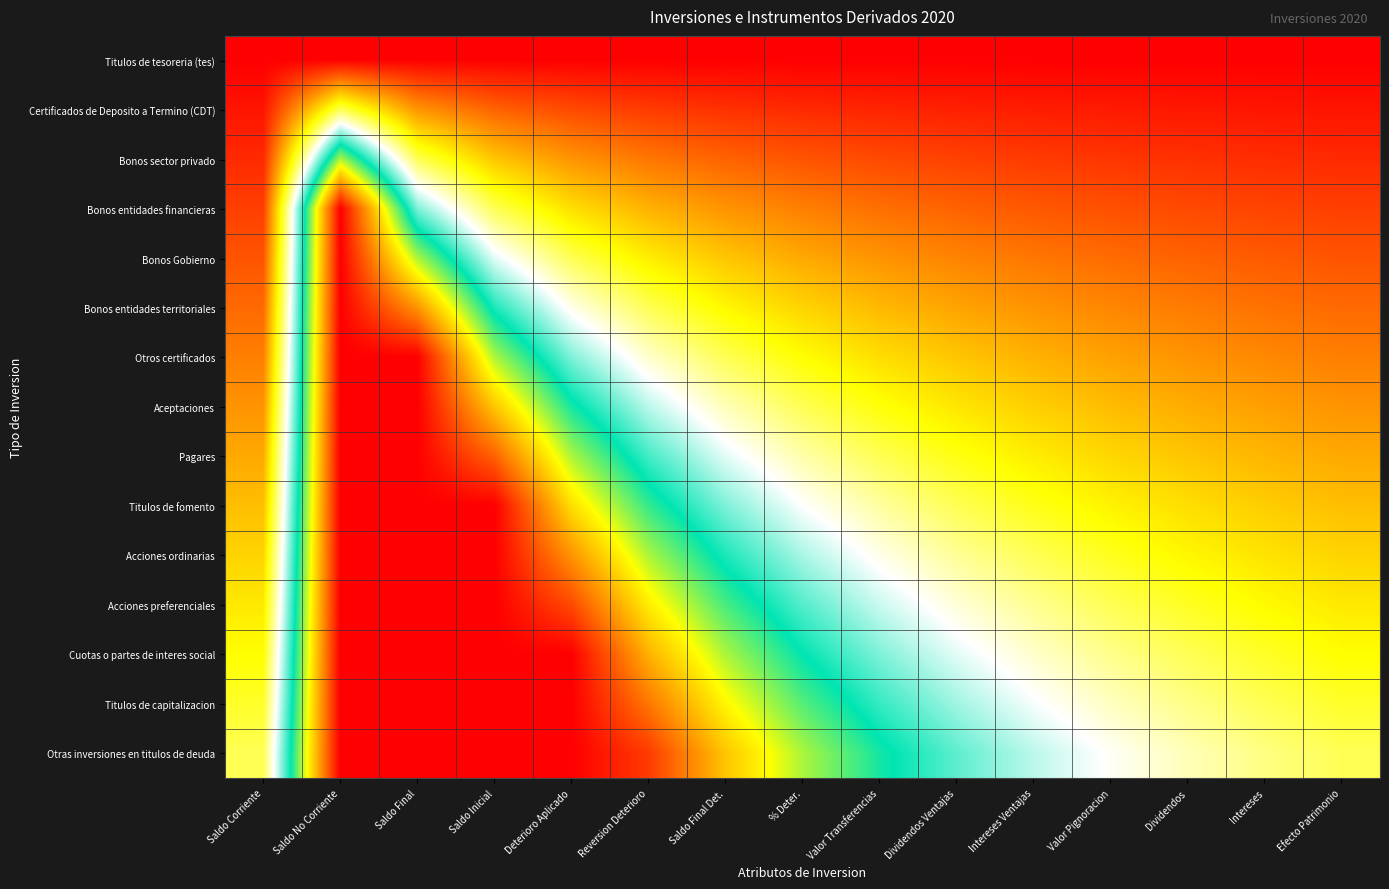

Reading left to right, list all the values displayed in this chart.

Titulos de tesoreria (tes): Saldo Corriente=0.0	Saldo No Corriente=0.0	Saldo Final=0.0	Saldo Inicial=0.0	Deterioro Aplicado=0.0	Reversion Deterioro=0.0	Saldo Final Det.=0.0	% Deter.=0.0	Valor Transferencias=0.0	Dividendos Ventajas=0.0	Intereses Ventajas=0.0	Valor Pignoracion=0.0	Dividendos=0.0	Intereses=0.0	Efecto Patrimonio=0.0
Certificados de Deposito a Termino (CDT): Saldo Corriente=0.1	Saldo No Corriente=1.0	Saldo Final=0.5	Saldo Inicial=0.3	Deterioro Aplicado=0.2	Reversion Deterioro=0.2	Saldo Final Det.=0.2	% Deter.=0.1	Valor Transferencias=0.1	Dividendos Ventajas=0.1	Intereses Ventajas=0.1	Valor Pignoracion=0.1	Dividendos=0.1	Intereses=0.1	Efecto Patrimonio=0.1
Bonos sector privado: Saldo Corriente=0.1	Saldo No Corriente=2.0	Saldo Final=1.0	Saldo Inicial=0.7	Deterioro Aplicado=0.5	Reversion Deterioro=0.4	Saldo Final Det.=0.3	% Deter.=0.3	Valor Transferencias=0.2	Dividendos Ventajas=0.2	Intereses Ventajas=0.2	Valor Pignoracion=0.2	Dividendos=0.2	Intereses=0.2	Efecto Patrimonio=0.1
Bonos entidades financieras: Saldo Corriente=0.2	Saldo No Corriente=3.0	Saldo Final=1.5	Saldo Inicial=1.0	Deterioro Aplicado=0.8	Reversion Deterioro=0.6	Saldo Final Det.=0.5	% Deter.=0.4	Valor Transferencias=0.4	Dividendos Ventajas=0.3	Intereses Ventajas=0.3	Valor Pignoracion=0.3	Dividendos=0.2	Intereses=0.2	Efecto Patrimonio=0.2
Bonos Gobierno: Saldo Corriente=0.3	Saldo No Corriente=3.0	Saldo Final=2.0	Saldo Inicial=1.3	Deterioro Aplicado=1.0	Reversion Deterioro=0.8	Saldo Final Det.=0.7	% Deter.=0.6	Valor Transferencias=0.5	Dividendos Ventajas=0.4	Intereses Ventajas=0.4	Valor Pignoracion=0.4	Dividendos=0.3	Intereses=0.3	Efecto Patrimonio=0.3
Bonos entidades territoriales: Saldo Corriente=0.4	Saldo No Corriente=3.0	Saldo Final=2.5	Saldo Inicial=1.7	Deterioro Aplicado=1.2	Reversion Deterioro=1.0	Saldo Final Det.=0.8	% Deter.=0.7	Valor Transferencias=0.6	Dividendos Ventajas=0.6	Intereses Ventajas=0.5	Valor Pignoracion=0.5	Dividendos=0.4	Intereses=0.4	Efecto Patrimonio=0.4
Otros certificados: Saldo Corriente=0.4	Saldo No Corriente=3.0	Saldo Final=3.0	Saldo Inicial=2.0	Deterioro Aplicado=1.5	Reversion Deterioro=1.2	Saldo Final Det.=1.0	% Deter.=0.9	Valor Transferencias=0.8	Dividendos Ventajas=0.7	Intereses Ventajas=0.6	Valor Pignoracion=0.5	Dividendos=0.5	Intereses=0.5	Efecto Patrimonio=0.4
Aceptaciones: Saldo Corriente=0.5	Saldo No Corriente=3.0	Saldo Final=3.0	Saldo Inicial=2.3	Deterioro Aplicado=1.8	Reversion Deterioro=1.4	Saldo Final Det.=1.2	% Deter.=1.0	Valor Transferencias=0.9	Dividendos Ventajas=0.8	Intereses Ventajas=0.7	Valor Pignoracion=0.6	Dividendos=0.6	Intereses=0.5	Efecto Patrimonio=0.5
Pagares: Saldo Corriente=0.6	Saldo No Corriente=3.0	Saldo Final=3.0	Saldo Inicial=2.7	Deterioro Aplicado=2.0	Reversion Deterioro=1.6	Saldo Final Det.=1.3	% Deter.=1.1	Valor Transferencias=1.0	Dividendos Ventajas=0.9	Intereses Ventajas=0.8	Valor Pignoracion=0.7	Dividendos=0.7	Intereses=0.6	Efecto Patrimonio=0.6
Titulos de fomento: Saldo Corriente=0.6	Saldo No Corriente=3.0	Saldo Final=3.0	Saldo Inicial=3.0	Deterioro Aplicado=2.3	Reversion Deterioro=1.8	Saldo Final Det.=1.5	% Deter.=1.3	Valor Transferencias=1.1	Dividendos Ventajas=1.0	Intereses Ventajas=0.9	Valor Pignoracion=0.8	Dividendos=0.8	Intereses=0.7	Efecto Patrimonio=0.6
Acciones ordinarias: Saldo Corriente=0.7	Saldo No Corriente=3.0	Saldo Final=3.0	Saldo Inicial=3.0	Deterioro Aplicado=2.5	Reversion Deterioro=2.0	Saldo Final Det.=1.7	% Deter.=1.4	Valor Transferencias=1.2	Dividendos Ventajas=1.1	Intereses Ventajas=1.0	Valor Pignoracion=0.9	Dividendos=0.8	Intereses=0.8	Efecto Patrimonio=0.7
Acciones preferenciales: Saldo Corriente=0.8	Saldo No Corriente=3.0	Saldo Final=3.0	Saldo Inicial=3.0	Deterioro Aplicado=2.8	Reversion Deterioro=2.2	Saldo Final Det.=1.8	% Deter.=1.6	Valor Transferencias=1.4	Dividendos Ventajas=1.2	Intereses Ventajas=1.1	Valor Pignoracion=1.0	Dividendos=0.9	Intereses=0.8	Efecto Patrimonio=0.8
Cuotas o partes de interes social: Saldo Corriente=0.9	Saldo No Corriente=3.0	Saldo Final=3.0	Saldo Inicial=3.0	Deterioro Aplicado=3.0	Reversion Deterioro=2.4	Saldo Final Det.=2.0	% Deter.=1.7	Valor Transferencias=1.5	Dividendos Ventajas=1.3	Intereses Ventajas=1.2	Valor Pignoracion=1.1	Dividendos=1.0	Intereses=0.9	Efecto Patrimonio=0.9
Titulos de capitalizacion: Saldo Corriente=0.9	Saldo No Corriente=3.0	Saldo Final=3.0	Saldo Inicial=3.0	Deterioro Aplicado=3.0	Reversion Deterioro=2.6	Saldo Final Det.=2.2	% Deter.=1.9	Valor Transferencias=1.6	Dividendos Ventajas=1.4	Intereses Ventajas=1.3	Valor Pignoracion=1.2	Dividendos=1.1	Intereses=1.0	Efecto Patrimonio=0.9
Otras inversiones en titulos de deuda: Saldo Corriente=1.0	Saldo No Corriente=3.0	Saldo Final=3.0	Saldo Inicial=3.0	Deterioro Aplicado=3.0	Reversion Deterioro=2.8	Saldo Final Det.=2.3	% Deter.=2.0	Valor Transferencias=1.8	Dividendos Ventajas=1.6	Intereses Ventajas=1.4	Valor Pignoracion=1.3	Dividendos=1.2	Intereses=1.1	Efecto Patrimonio=1.0